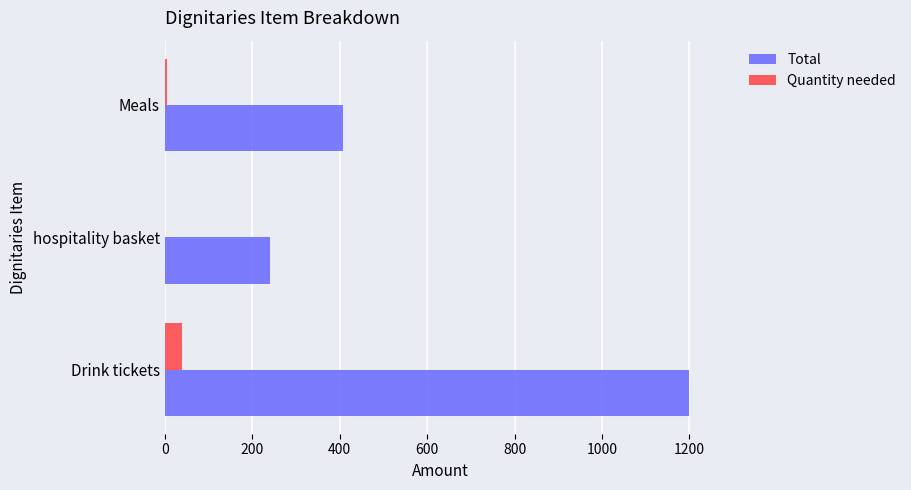

How many data points does each series have?

3